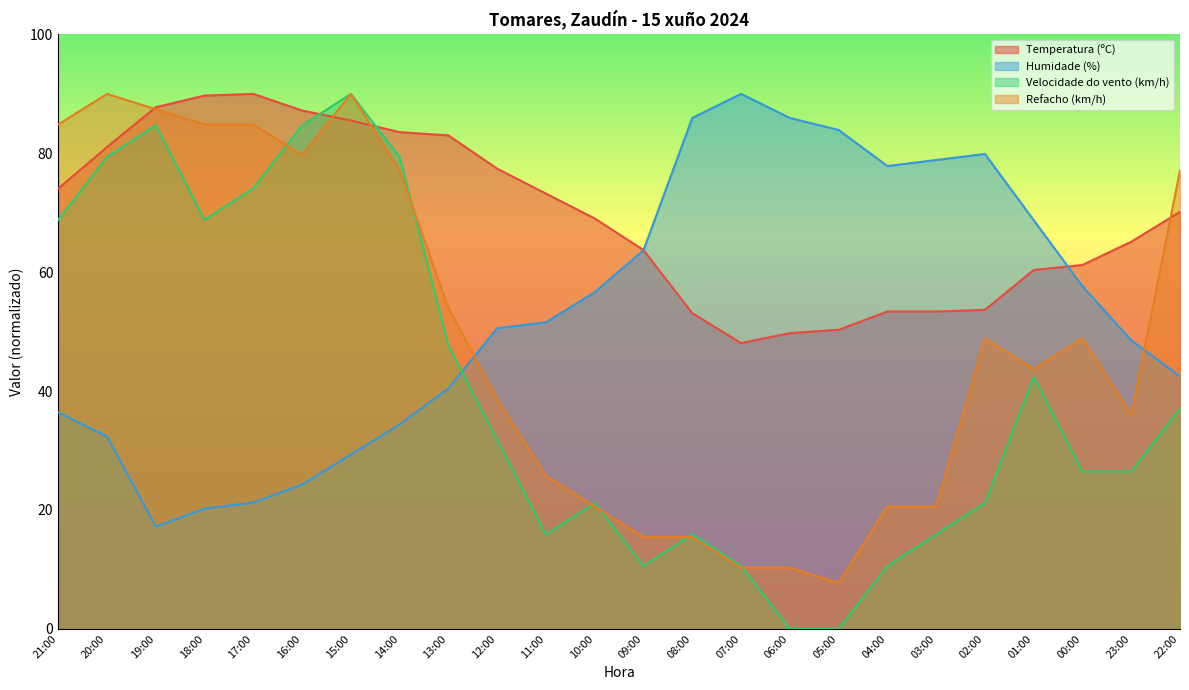

At which category does the chart reach its peak across all series?

17:00